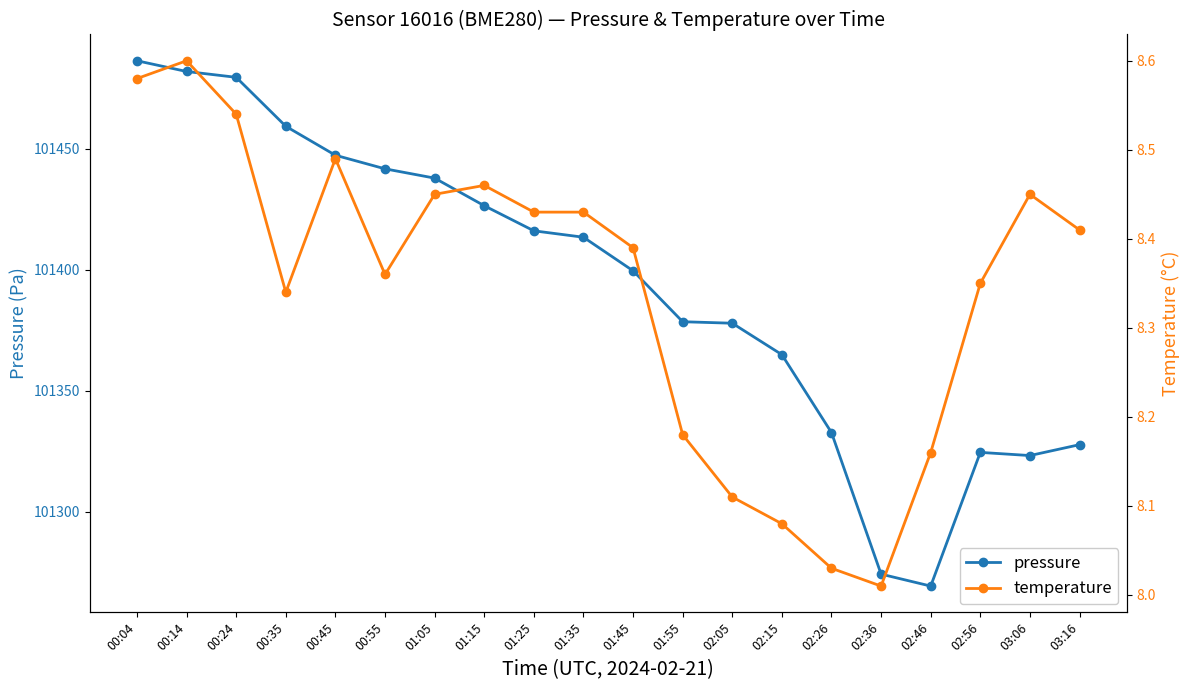

Rank the series by their maximum value, from lowest to highest.

temperature, pressure